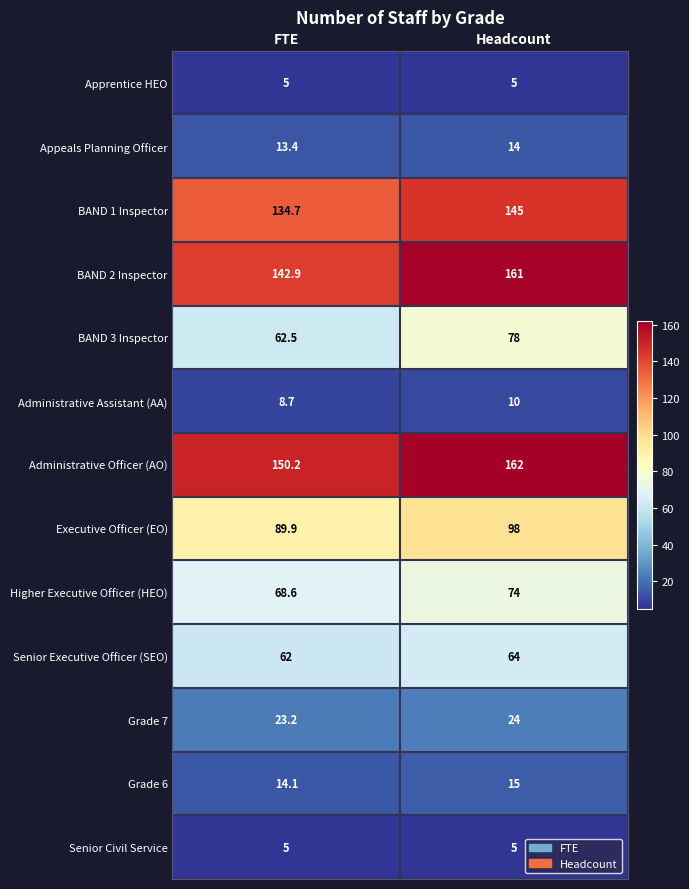

Is it true that Senior Civil Service equals 7.0 at Headcount?

False